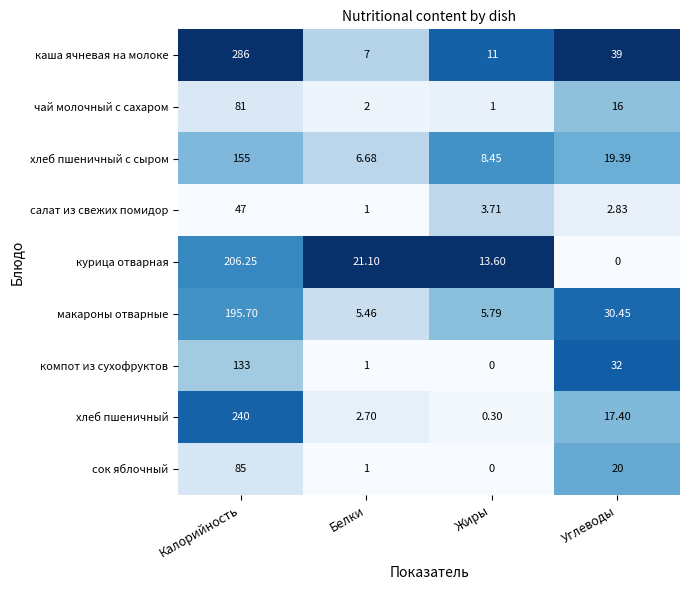

At which label is курица отварная closest to 103?

Белки